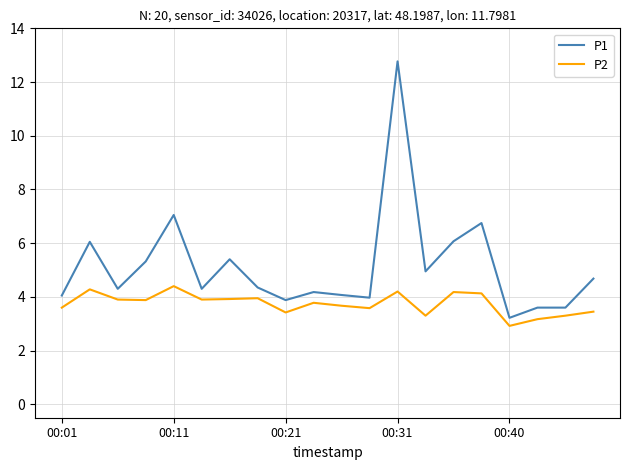

Is this an area chart (filled region under the line)?

No